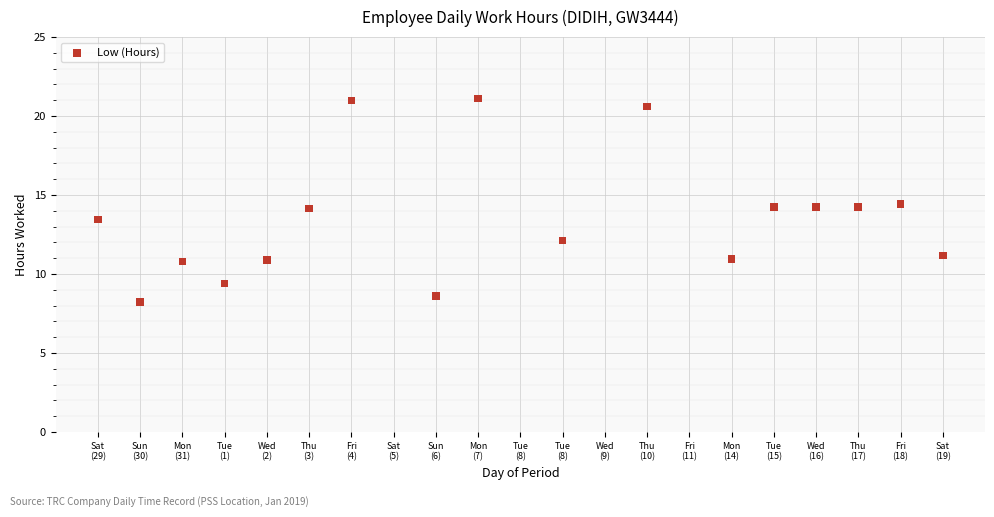

What is the range of X values (max minus min)?

20.0